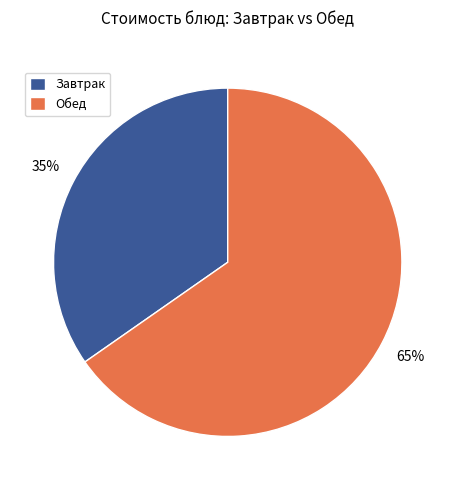

Do Обед and Завтрак together represent more than half of the pie?

Yes